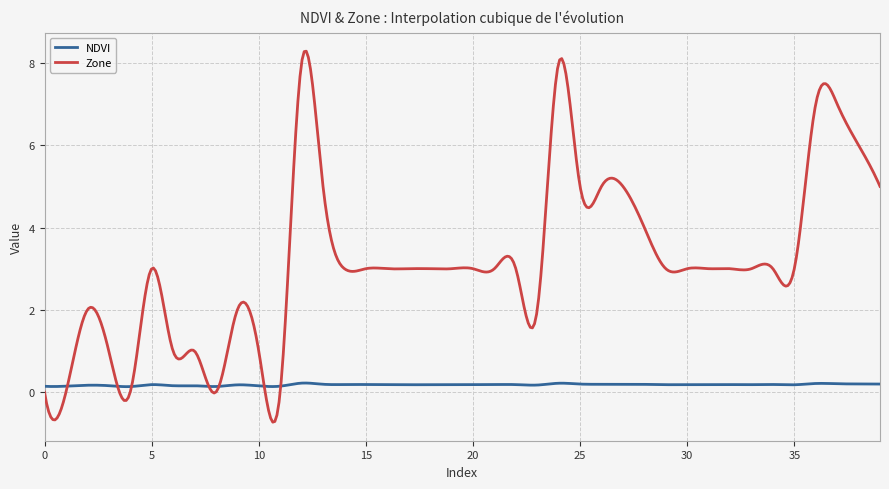

Which series has the largest range (max minus min)?

Zone